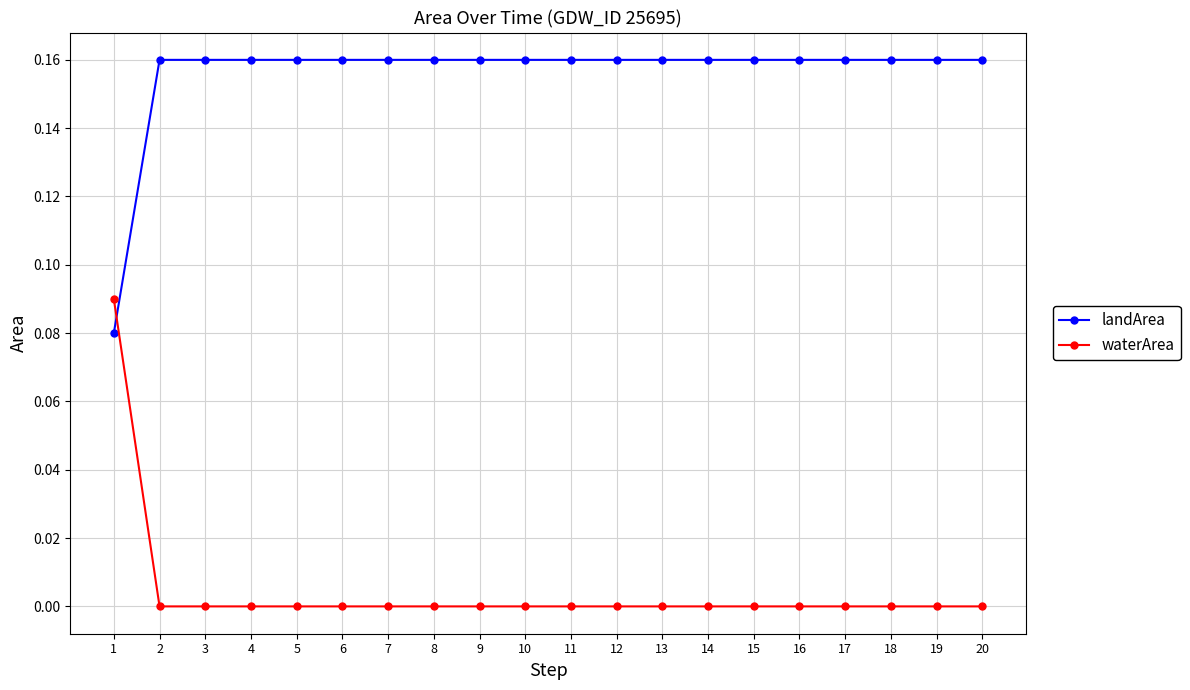

What are all the series names shown in the legend?

landArea, waterArea